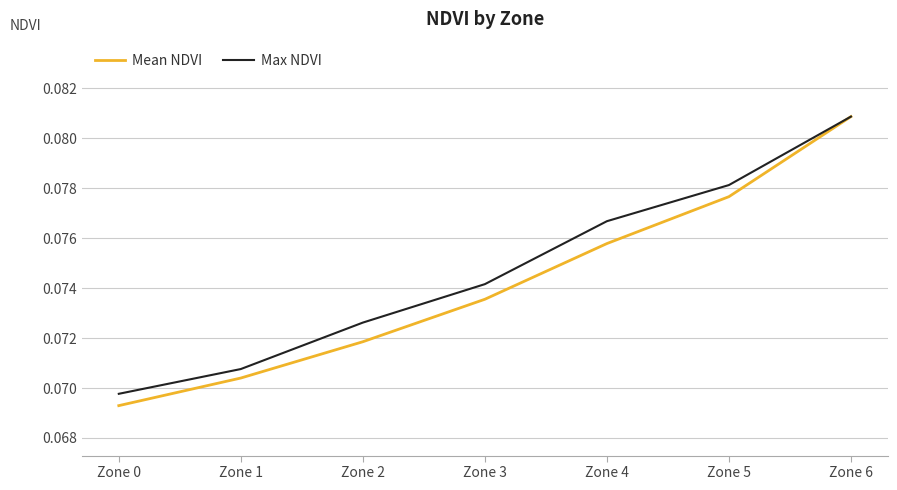

True or false: Mean NDVI has more than 2 points higher than both neighbors.

False